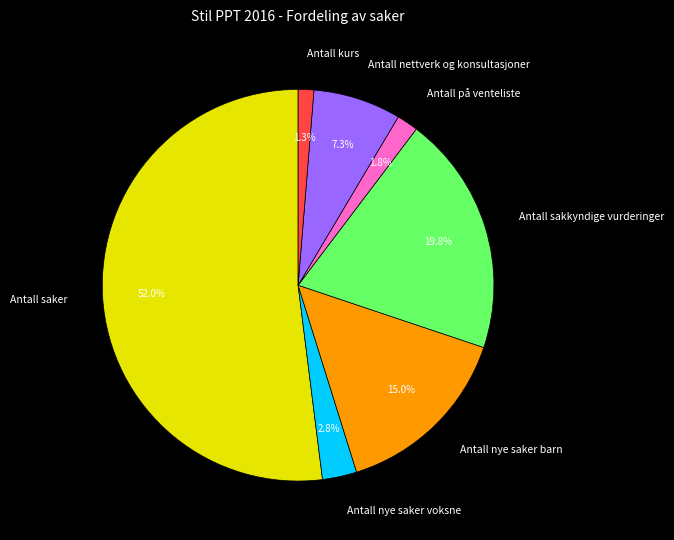

To the nearest percent, what is the difference between the largest and smallest slice percentages?

51%